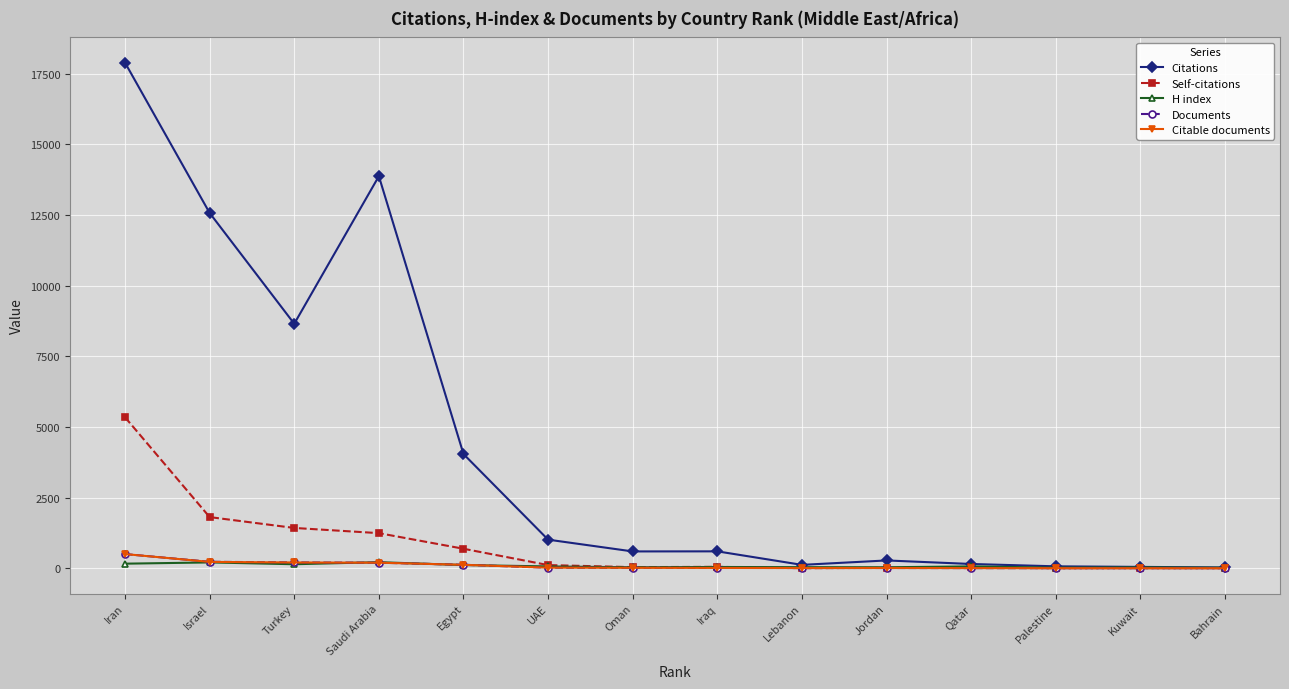

What is the label of the 3rd point from the right?

Palestine